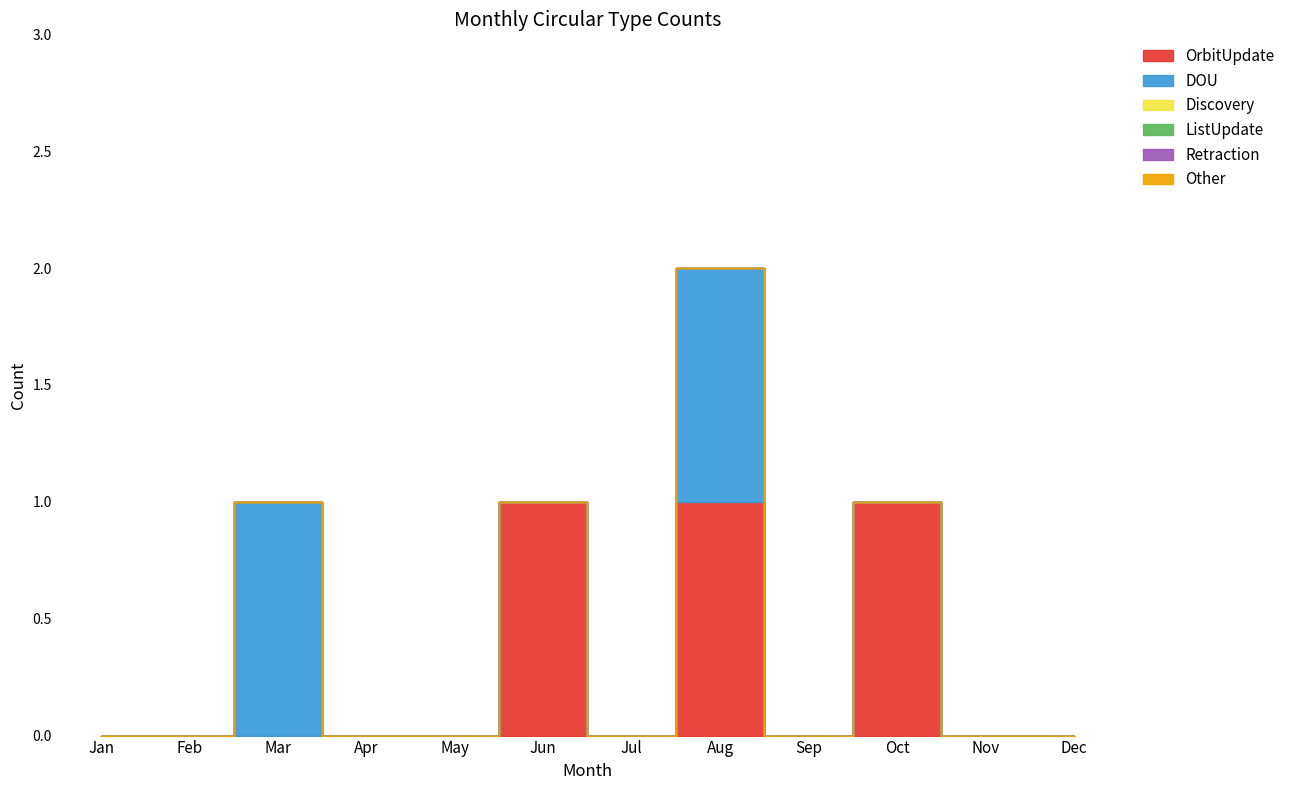

True or false: OrbitUpdate and Other intersect in this chart.

False